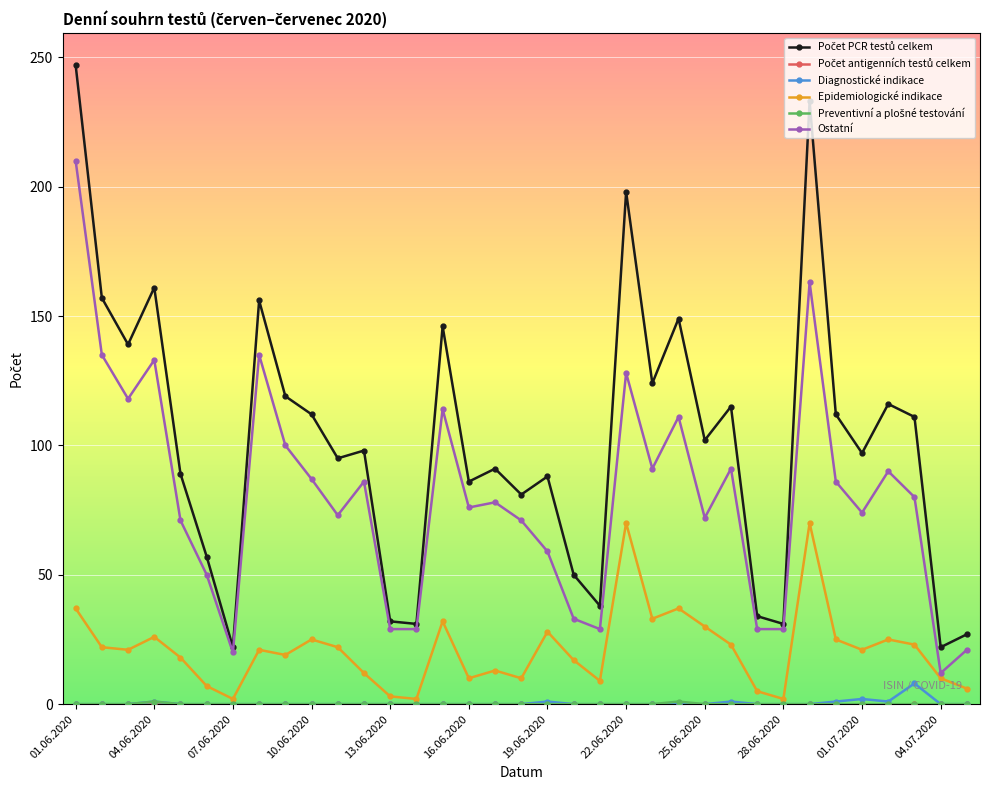

What is the lowest value of the Ostatní series?

12